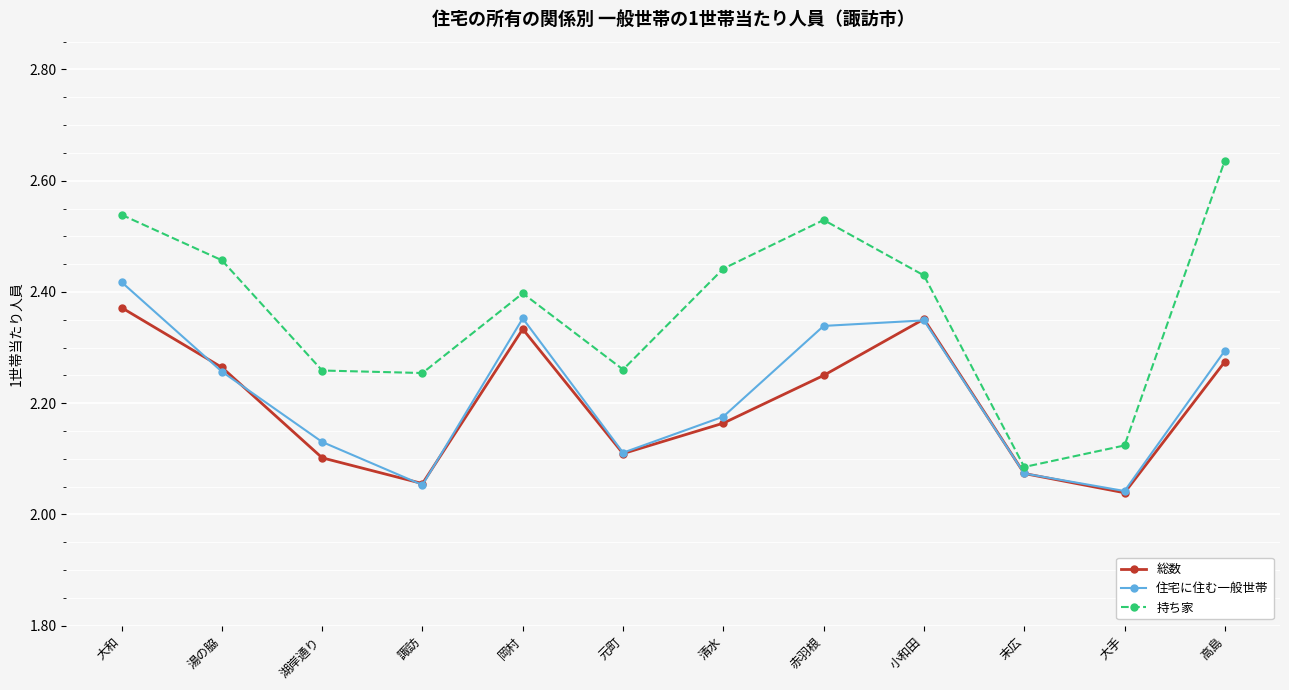

At 大和, list the series in order from smallest to largest.

総数, 住宅に住む一般世帯, 持ち家